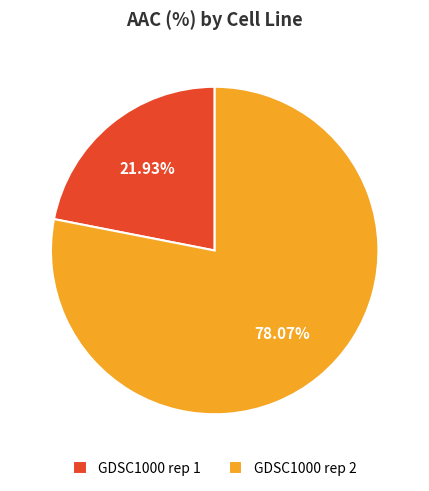

Combined, do GDSC1000 rep 1 and GDSC1000 rep 2 account for over 50%?

Yes